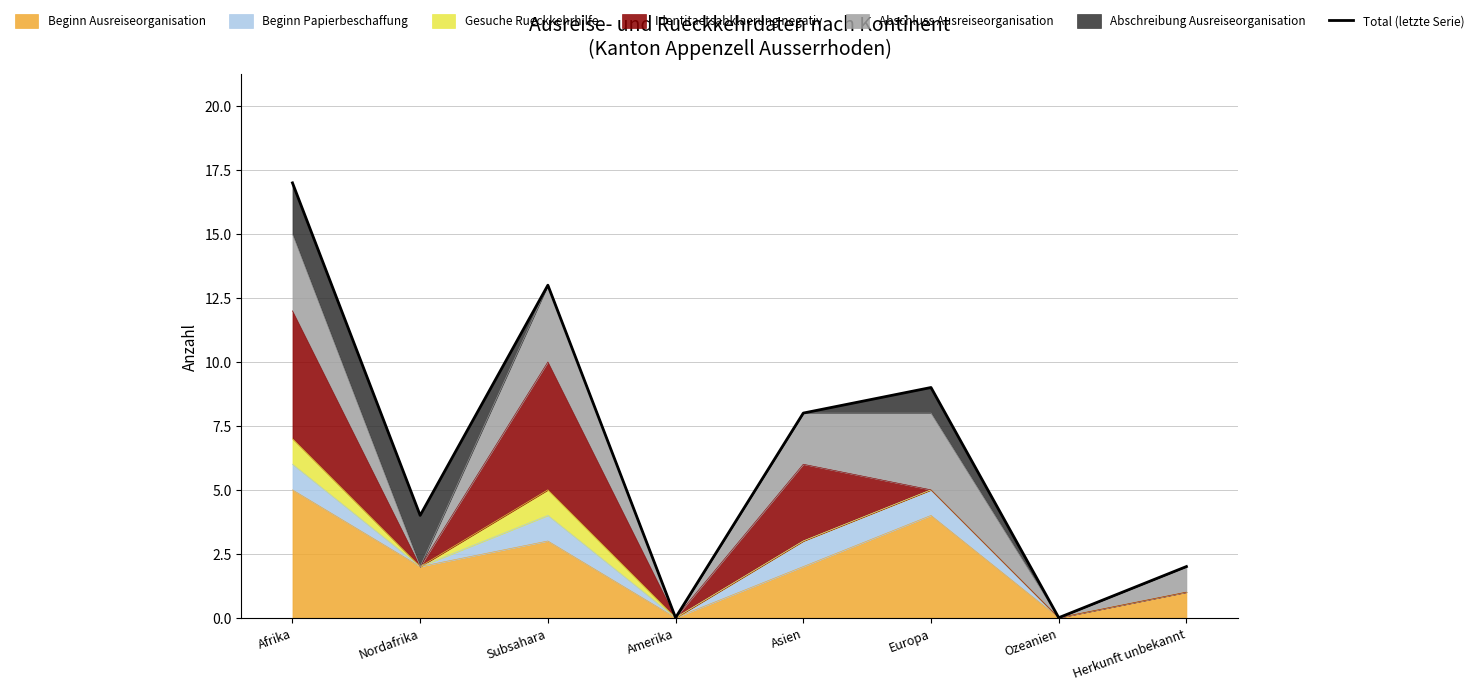

What is the change in value from Subsahara to Europa?

-4